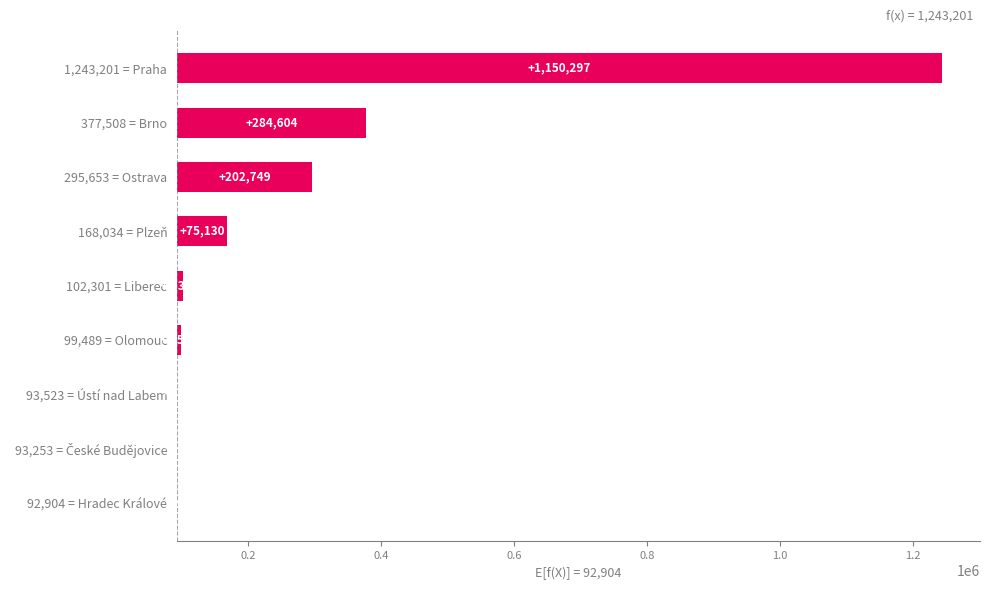

What is the sum of the values at 168,034 = Plzeň and 295,653 = Ostrava?

277879